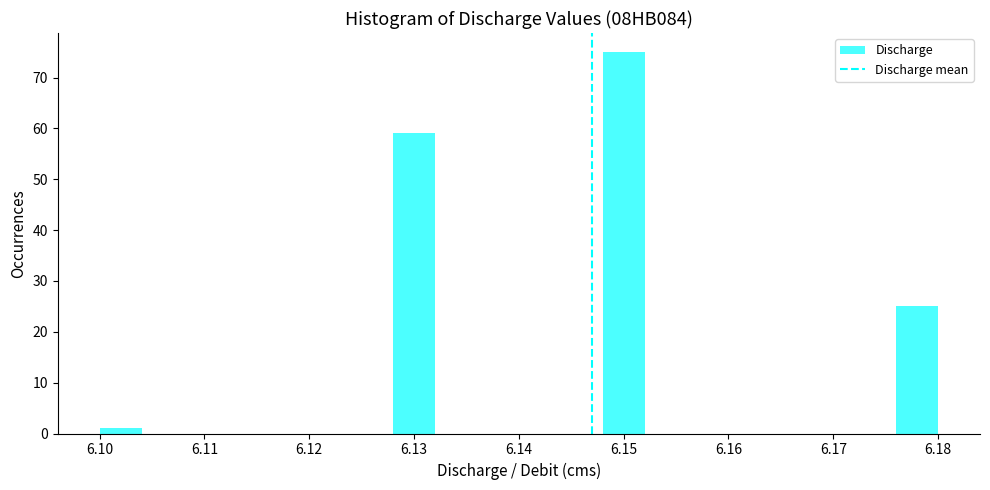

Reading left to right, transcribe this chart: for each bar, give the range it covers on the x-axis and its height. The values are not printed on the chart, so give them approximately, as read against the axis.

6.100 to 6.104: 1
6.104 to 6.108: 0
6.108 to 6.112: 0
6.112 to 6.116: 0
6.116 to 6.120: 0
6.120 to 6.124: 0
6.124 to 6.128: 0
6.128 to 6.132: 59
6.132 to 6.136: 0
6.136 to 6.140: 0
6.140 to 6.144: 0
6.144 to 6.148: 0
6.148 to 6.152: 75
6.152 to 6.156: 0
6.156 to 6.160: 0
6.160 to 6.164: 0
6.164 to 6.168: 0
6.168 to 6.172: 0
6.172 to 6.176: 0
6.176 to 6.180: 25